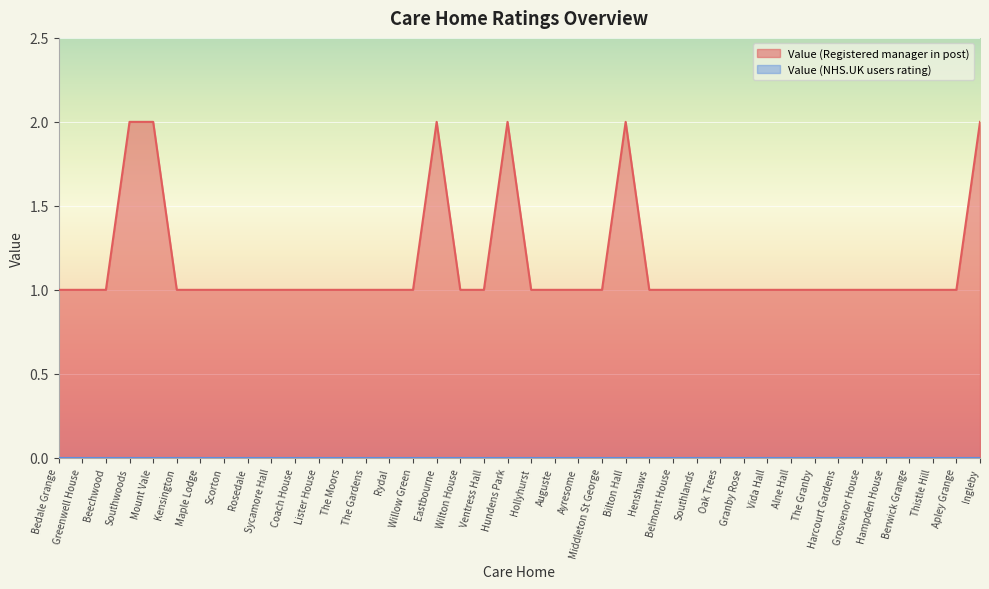

Count the number of data series in this chart.

2